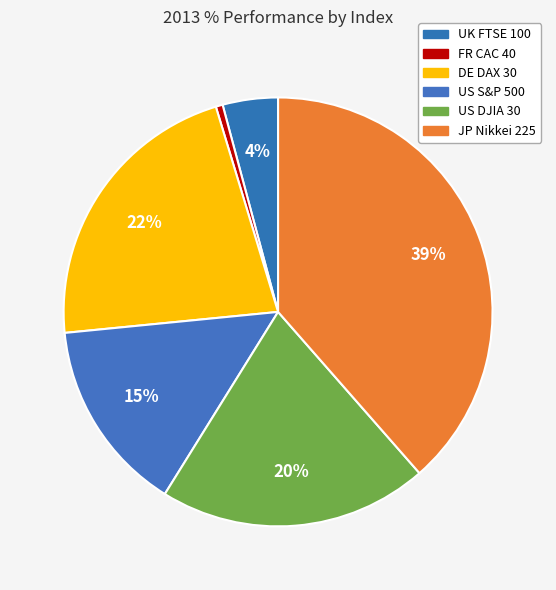

How much of the chart is everything except FR CAC 40?

99.5%